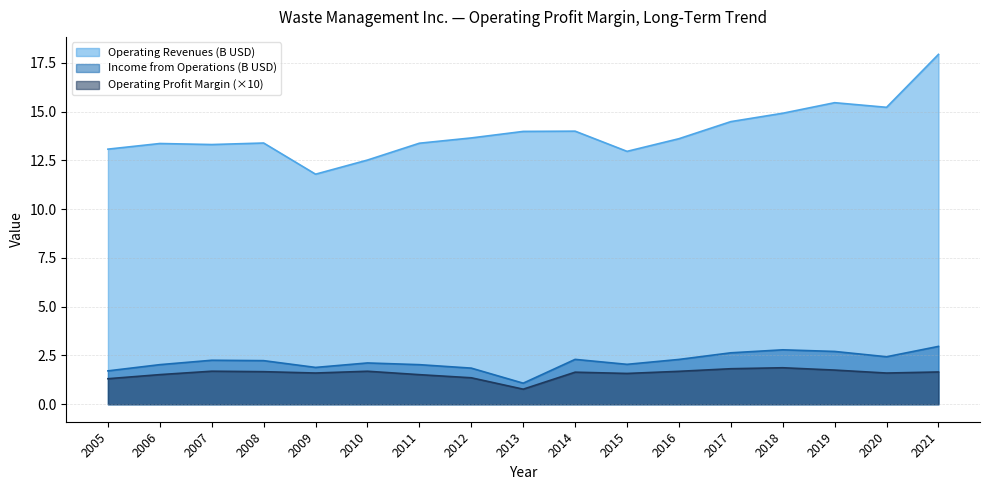

At which label does Operating Profit Margin reach its peak?

2018